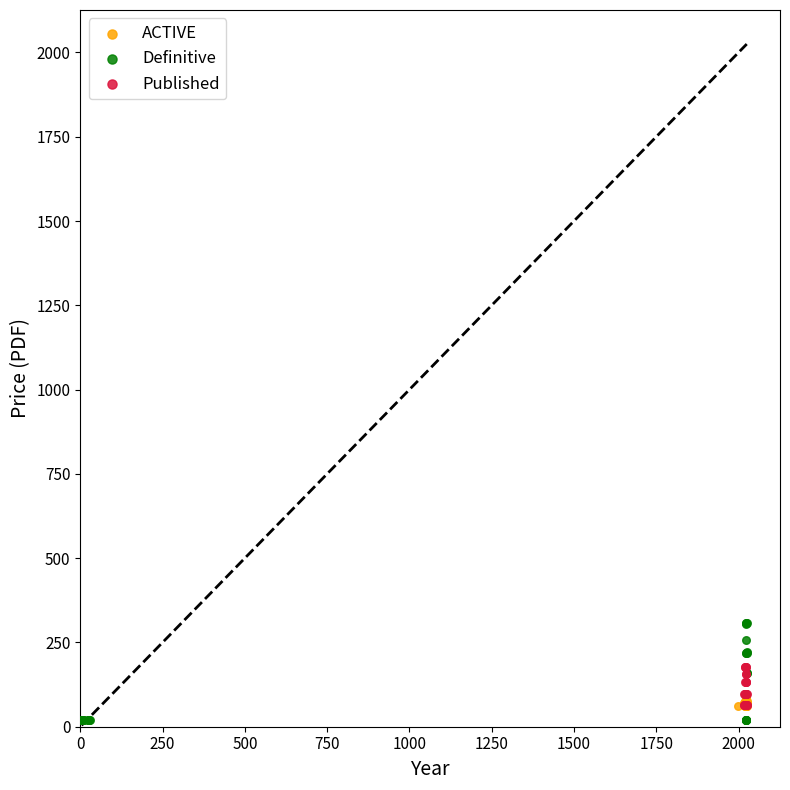

Which series has the largest Y range (max minus min)?

Definitive